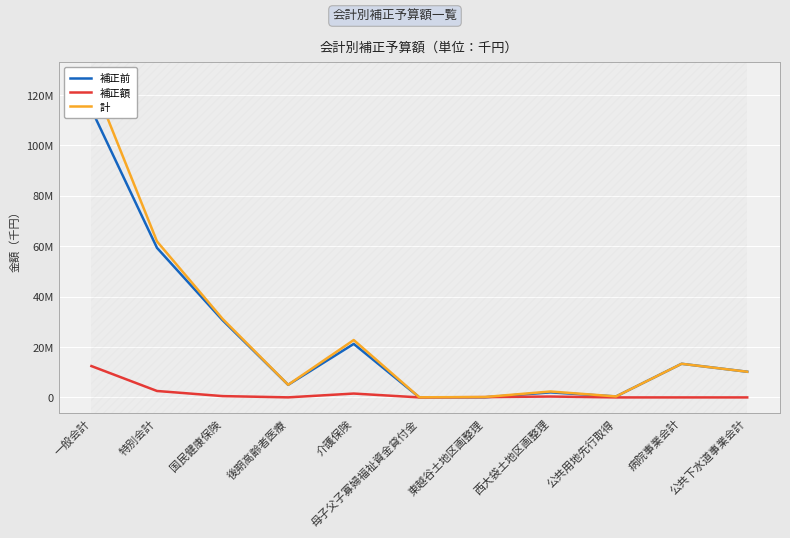

Where does the 計 series first go above 10193900?

一般会計